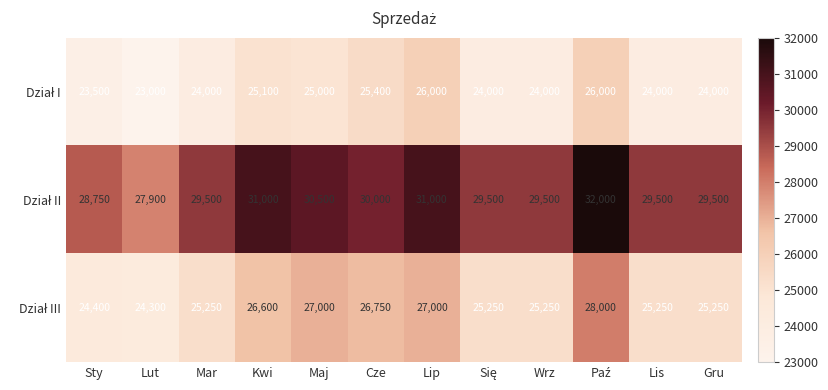

Which label corresponds to the smallest value in the chart?

Lut